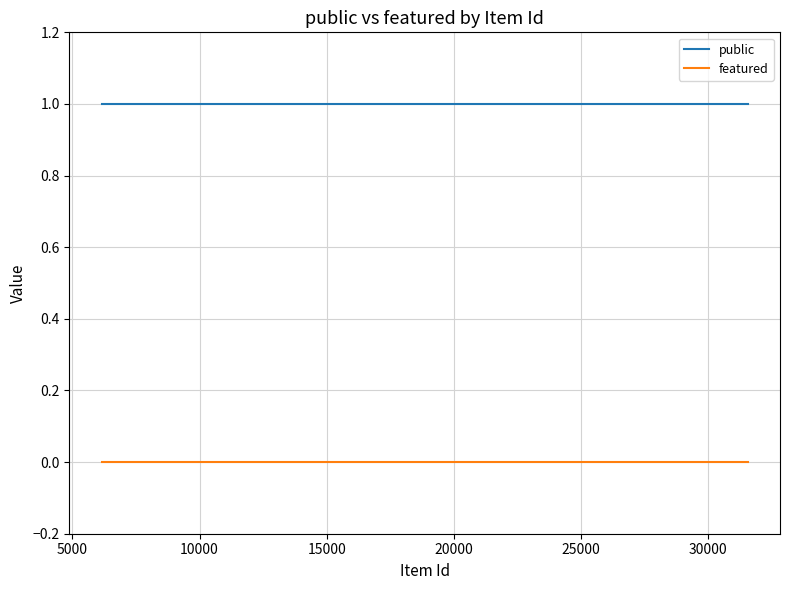

Reading right to left, extract all data points from this chart.

public: 1	1	1	1	1	1	1	1	1	1	1	1	1	1	1
featured: 0	0	0	0	0	0	0	0	0	0	0	0	0	0	0